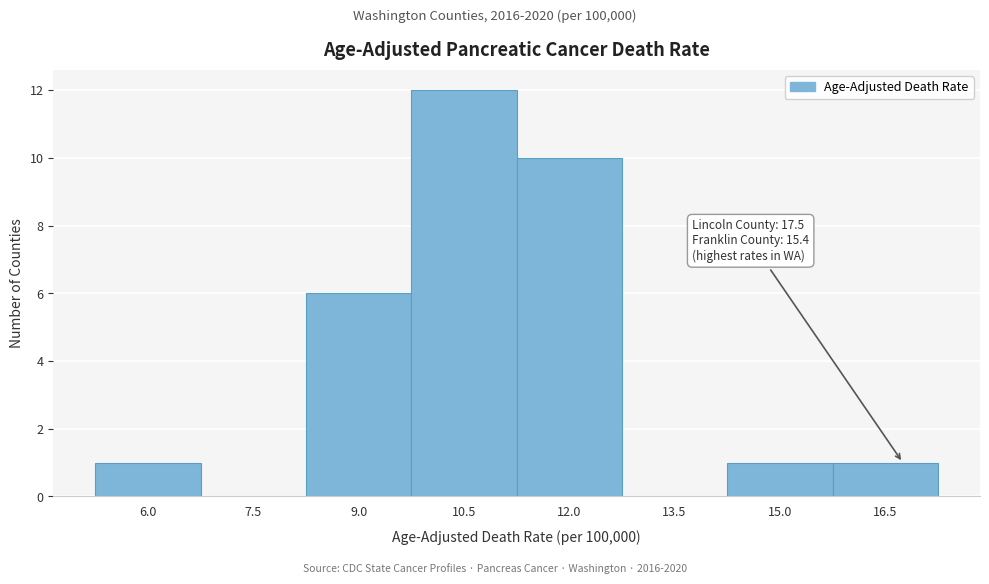

Reading left to right, what are all the values shown in this chart?

6.0=1	7.5=0	9.0=6	10.5=12	12.0=10	13.5=0	15.0=1	16.5=1